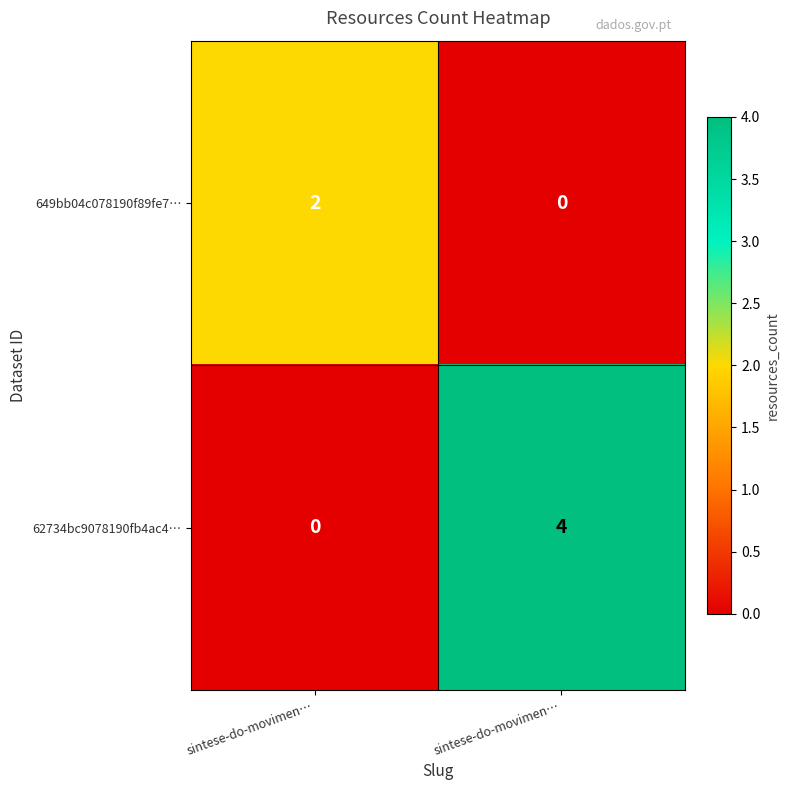

Count the number of categories in the chart.

2